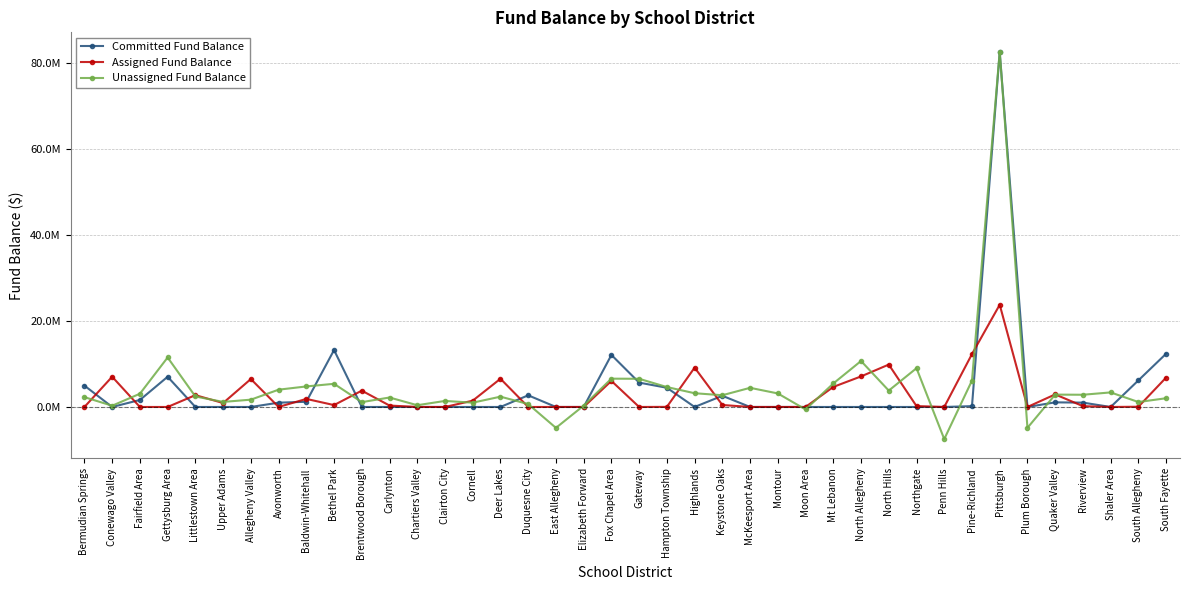

The Unassigned Fund Balance series shows 1699787 at Allegheny Valley. True or false?

True